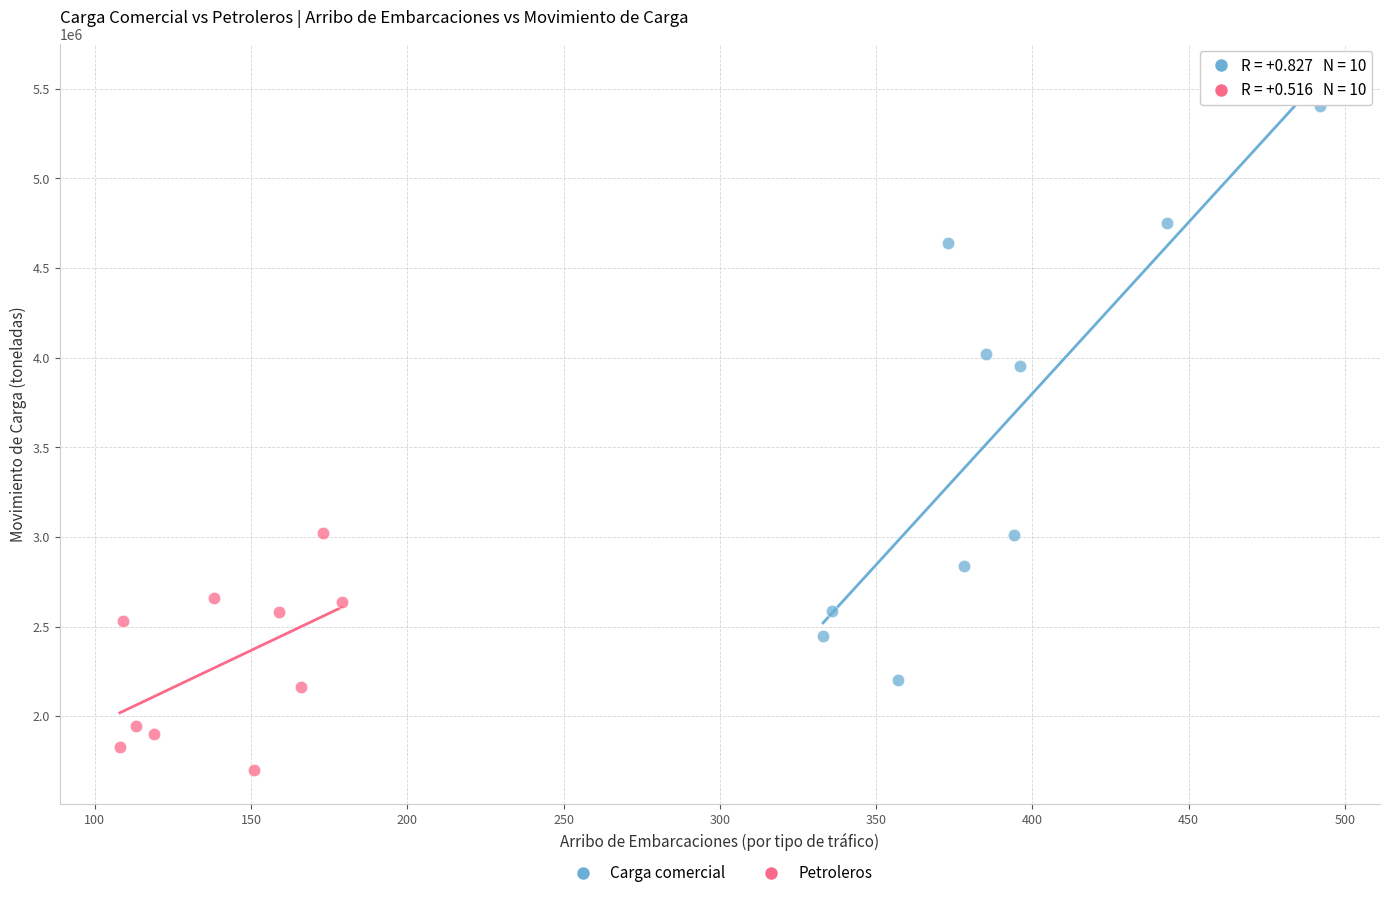

Which series contains the lowest Y value?

Petroleros